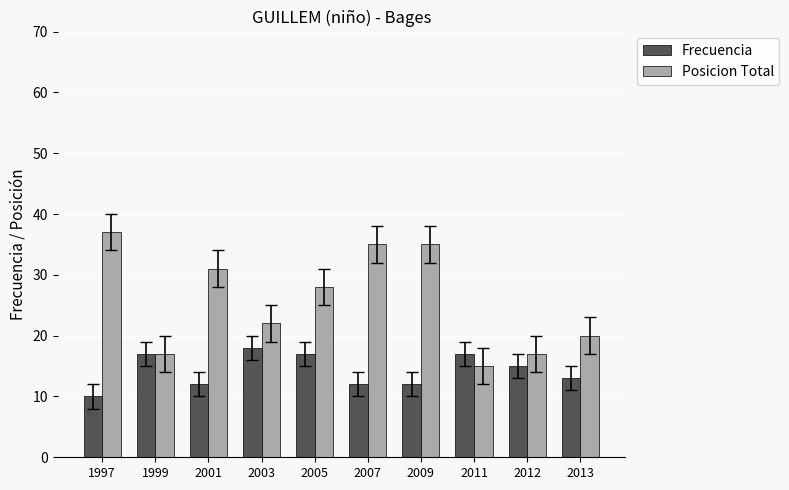

Reading right to left, transcribe all the data shown in this chart.

Frecuencia: 13	15	17	12	12	17	18	12	17	10
Posicion Total: 20	17	15	35	35	28	22	31	17	37